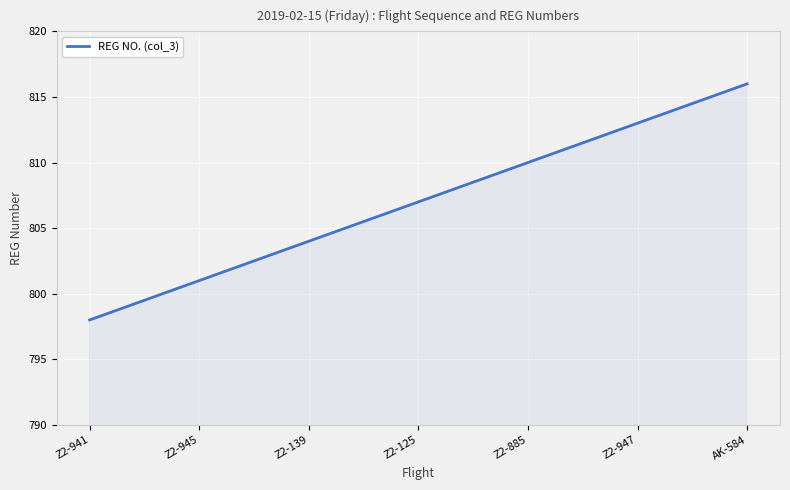

What is the difference between the maximum and minimum values?

18